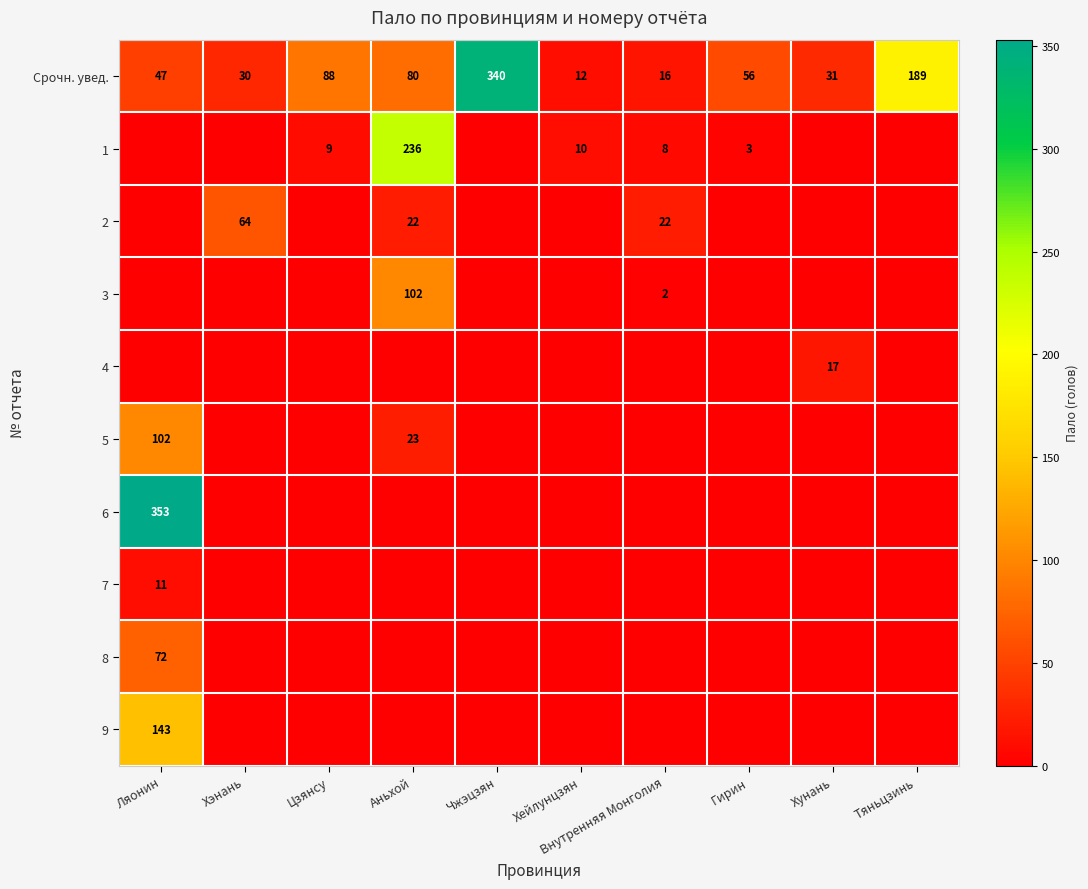

What is the difference between the maximum and minimum values in the Срочн. увед. series?

328